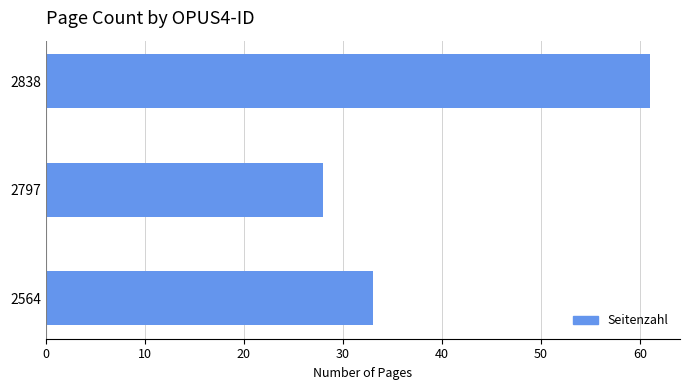

Count the number of data series in this chart.

1